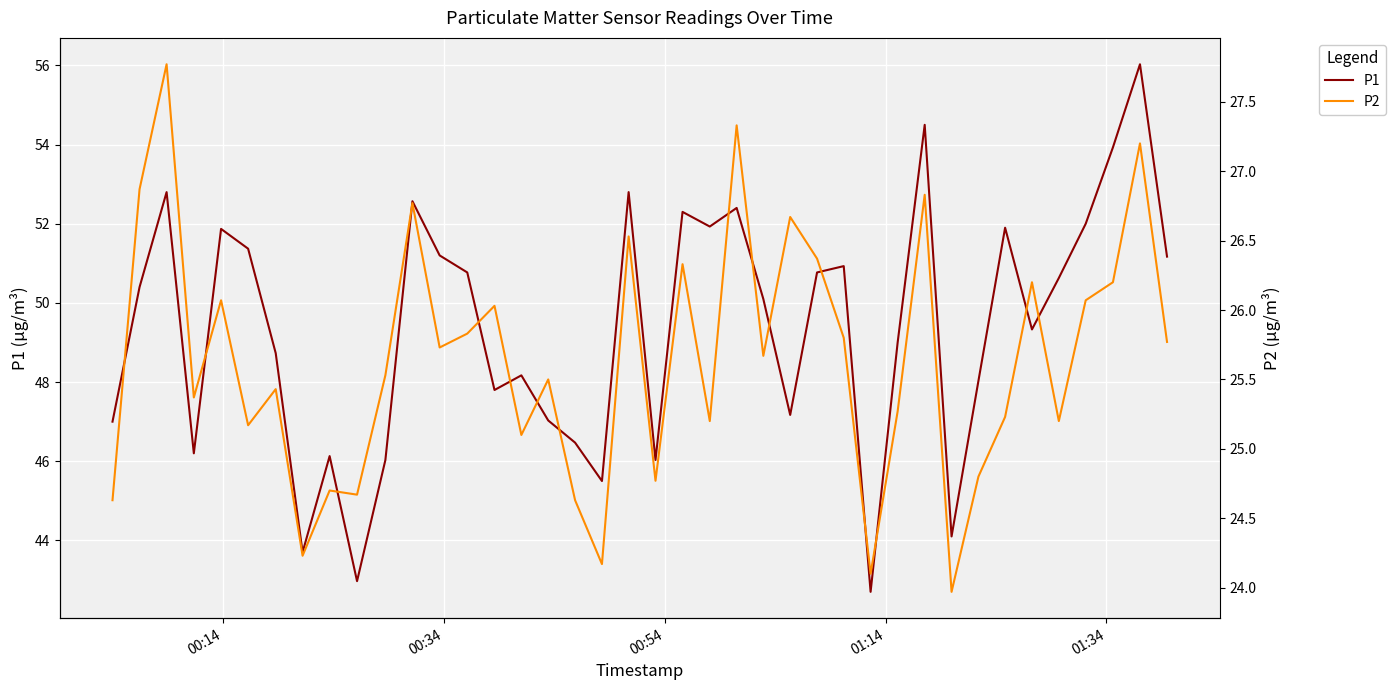

What is the lowest value of the P1 series?

42.7